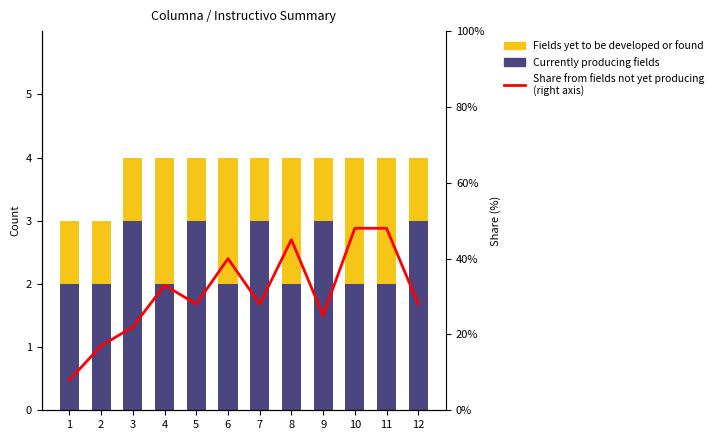

The Currently producing fields series shows 4 at 5. True or false?

False